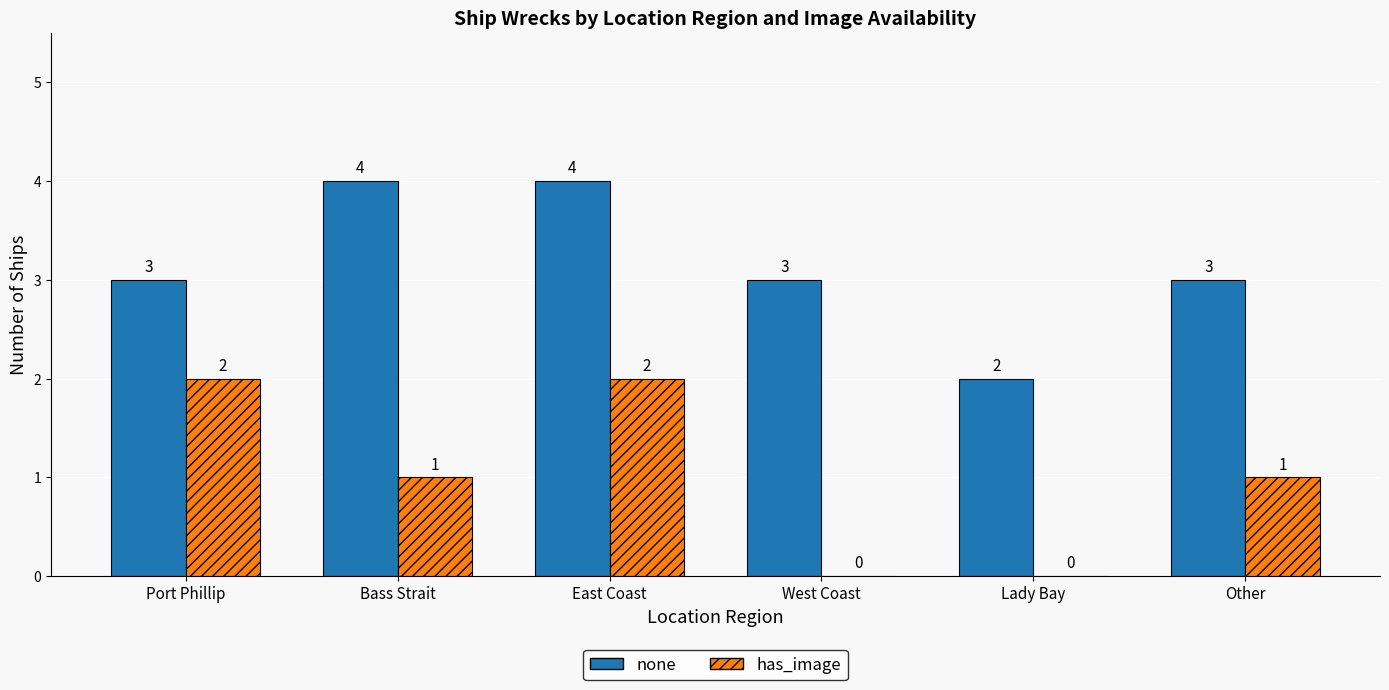

Is the value of none at Other greater than the value of has_image at Other?

Yes